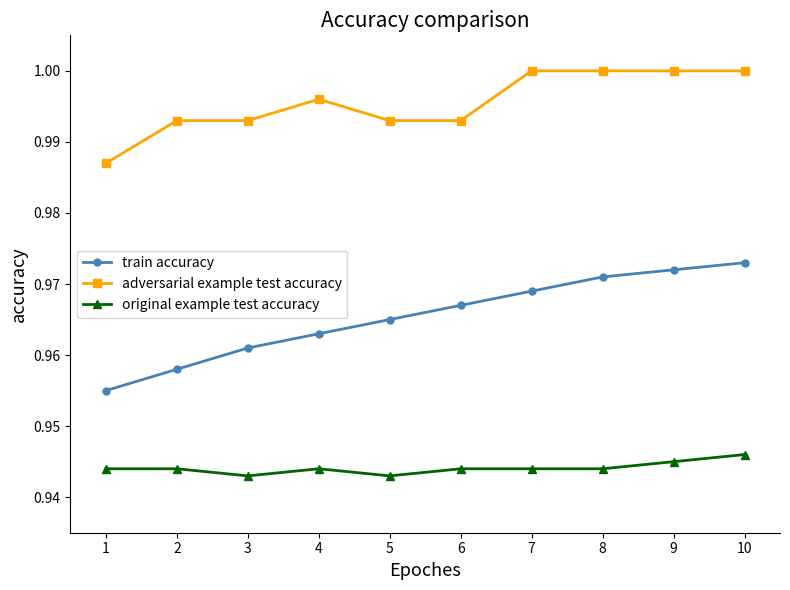

True or false: adversarial example test accuracy and train accuracy cross at least once.

False